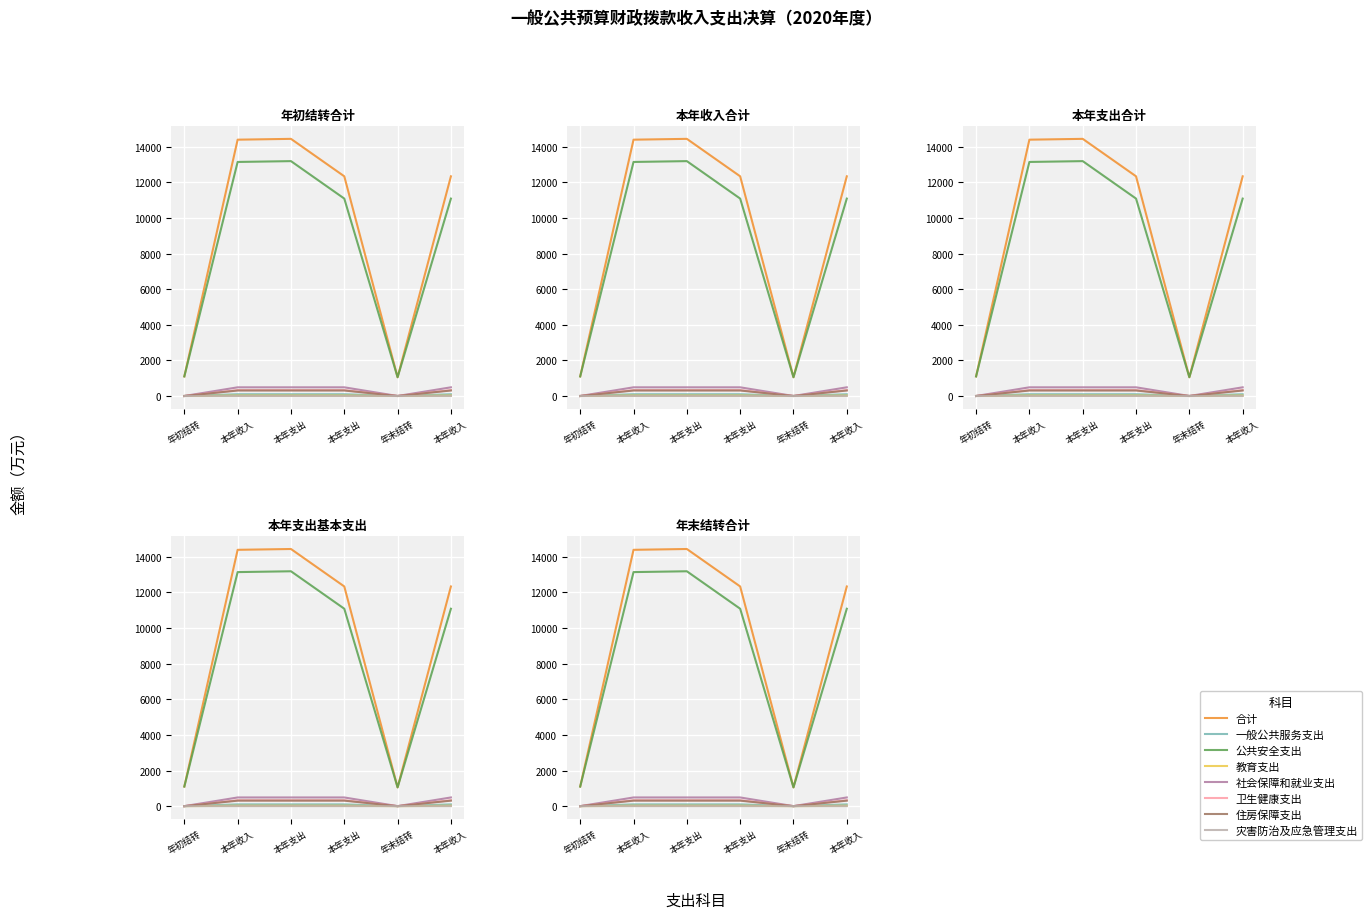

What is the average value of the 年初结转合计 series?

275.1